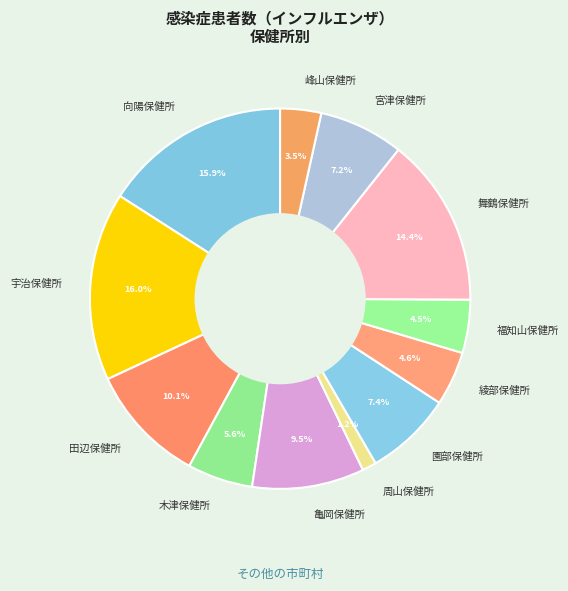

How much of the chart is everything except 綾部保健所?

95.4%